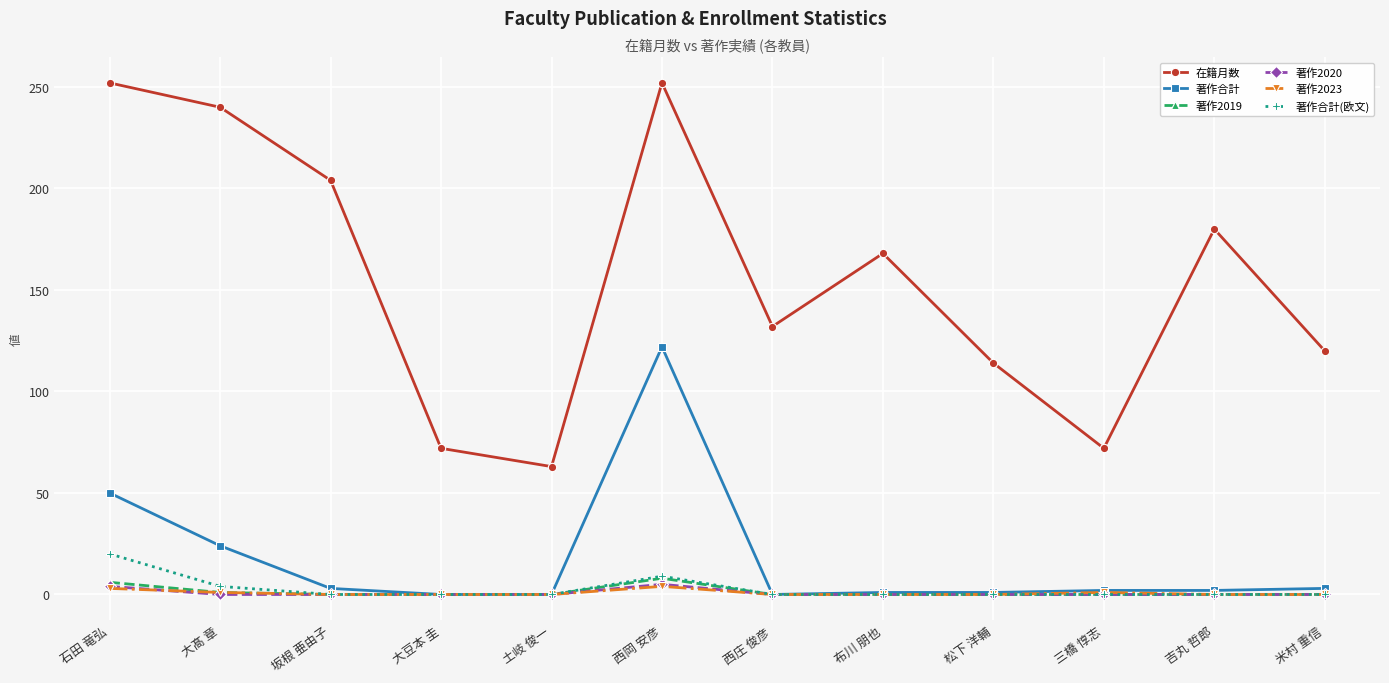

True or false: 著作2020 and 在籍月数 intersect in this chart.

False